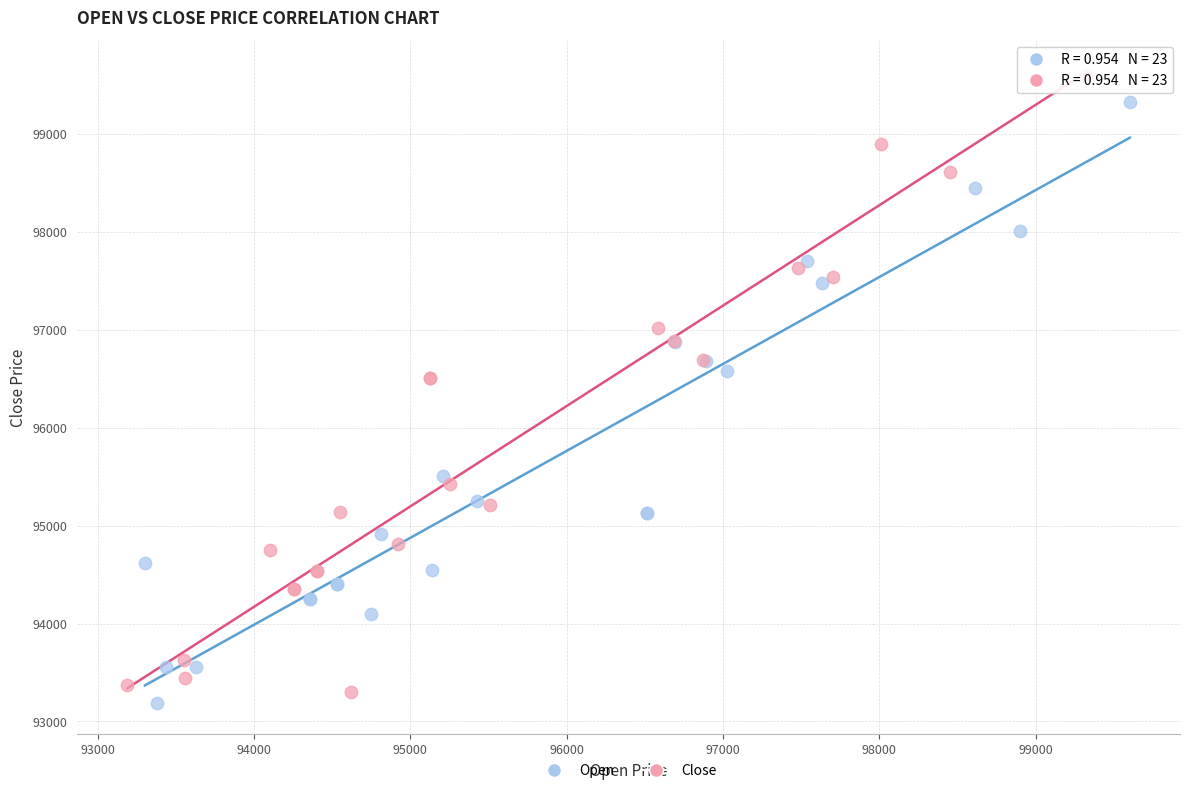

What are all the series names shown in the legend?

Open, Close